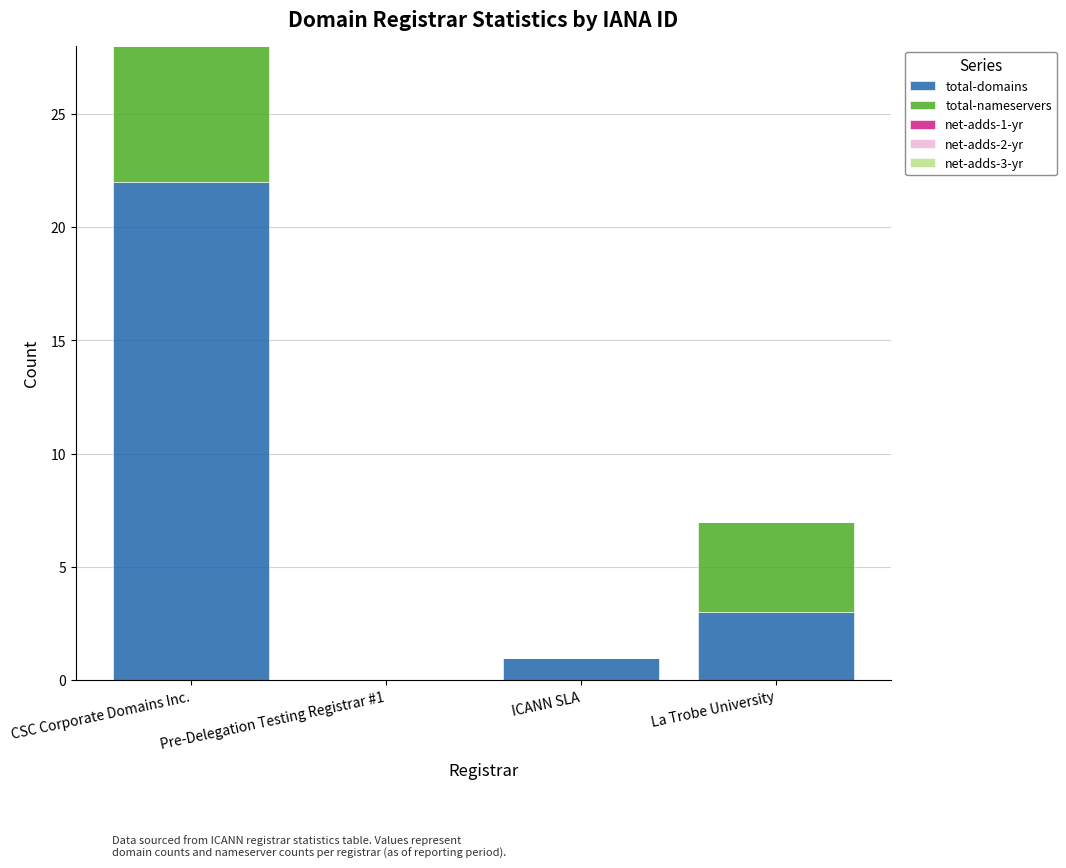

Which category has the highest value in the total-domains series?

CSC Corporate Domains Inc.